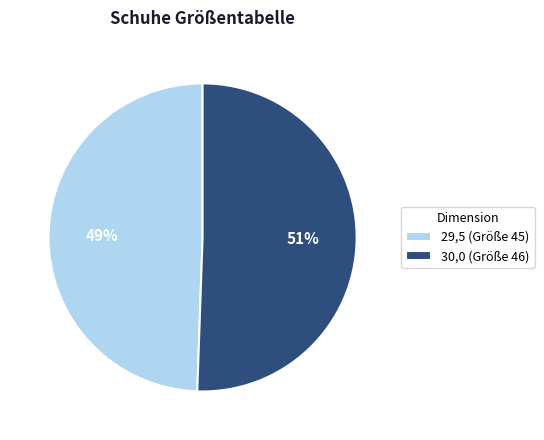

Combined, do 30,0 and 29,5 account for over 50%?

Yes